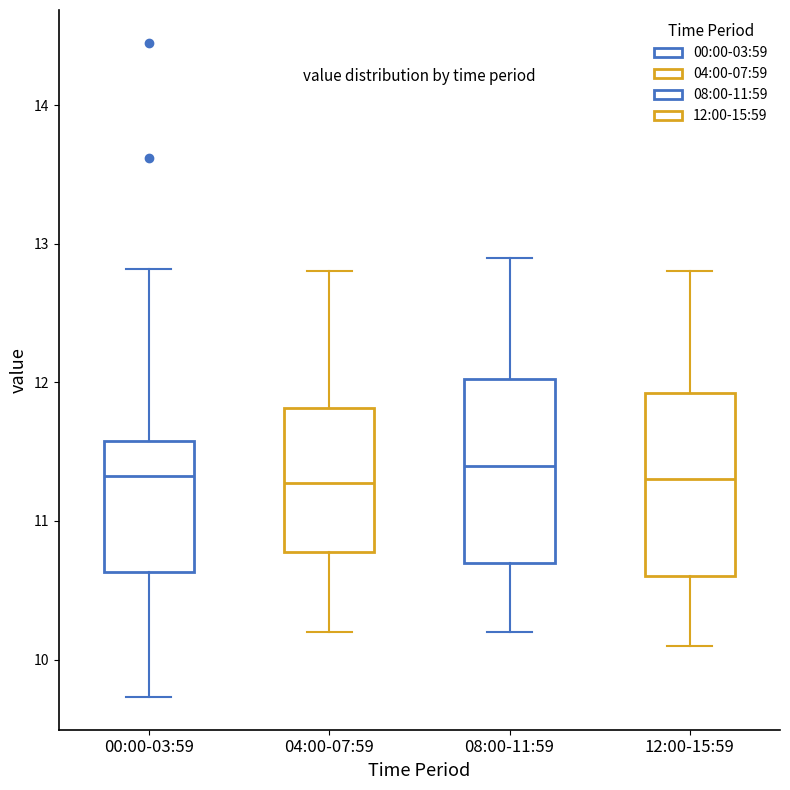

Reading left to right, read every box against the y-axis: the position of its median line, the range the box covers, and the ends of its whiskers. The values are not printed on the chart, so give them approximately, as read against the axis.

00:00-03:59: median 11.3, box 10.6 to 11.6, whiskers 9.7 to 12.8
04:00-07:59: median 11.3, box 10.8 to 11.8, whiskers 10.2 to 12.8
08:00-11:59: median 11.4, box 10.7 to 12.0, whiskers 10.2 to 12.9
12:00-15:59: median 11.3, box 10.6 to 11.9, whiskers 10.1 to 12.8